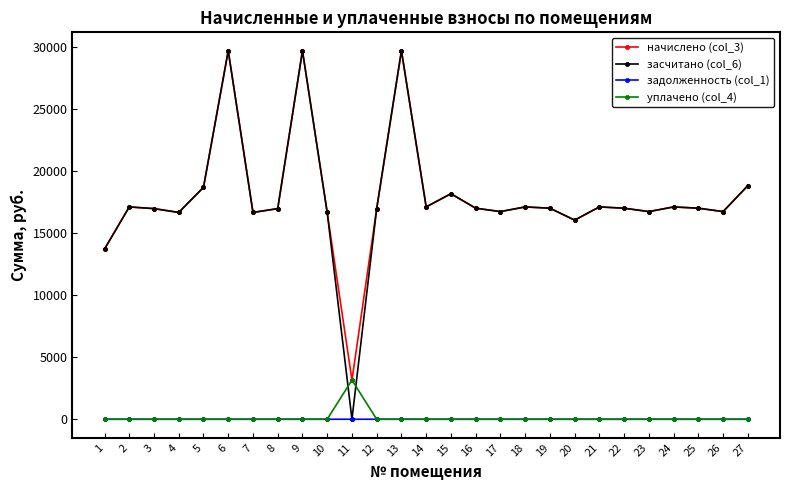

What is the difference between the maximum and minimum values in the засчитано (col_6) series?

29726.3